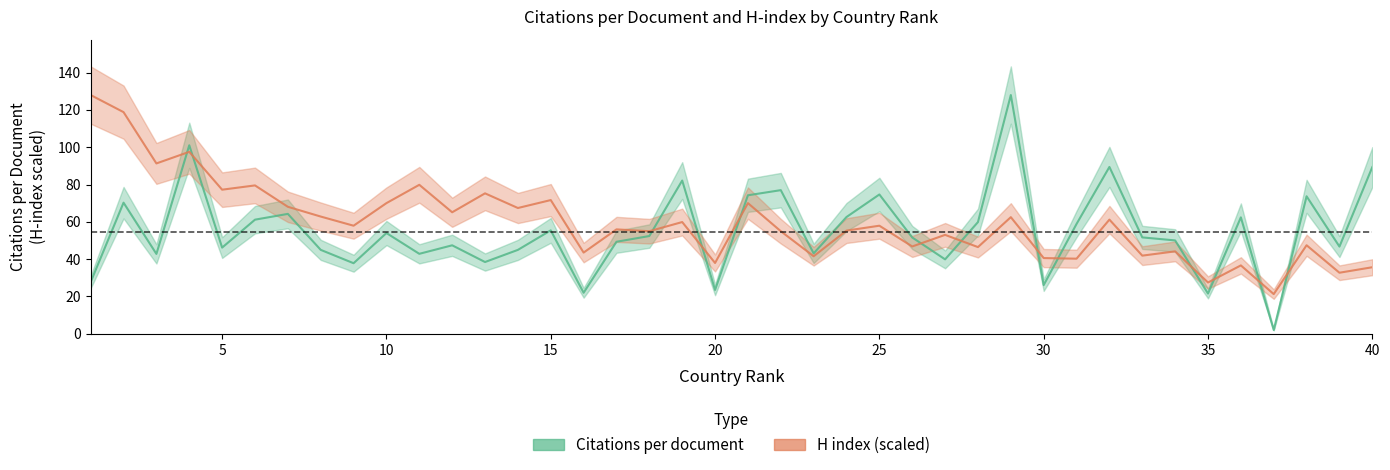

List the series in order of their overall mean, lowest first.

Citations per document, H index